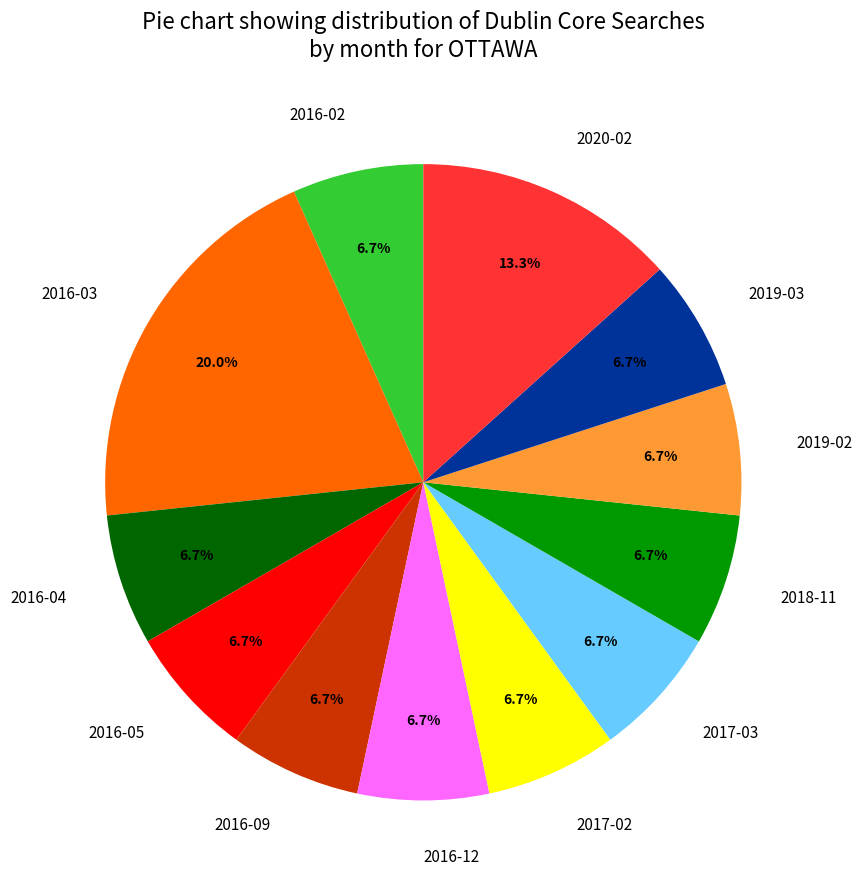

Does 2016-09 account for over 50% of the chart?

No